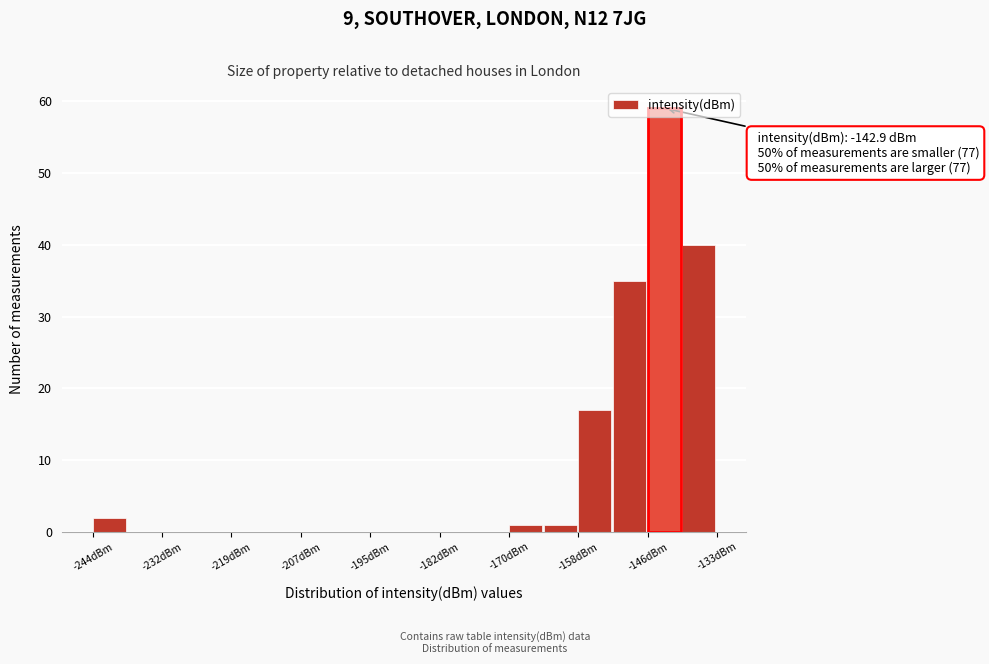

Around what value on the x-axis is the tallest bar? Give the approximate position of its centre, as read against the axis.

-142